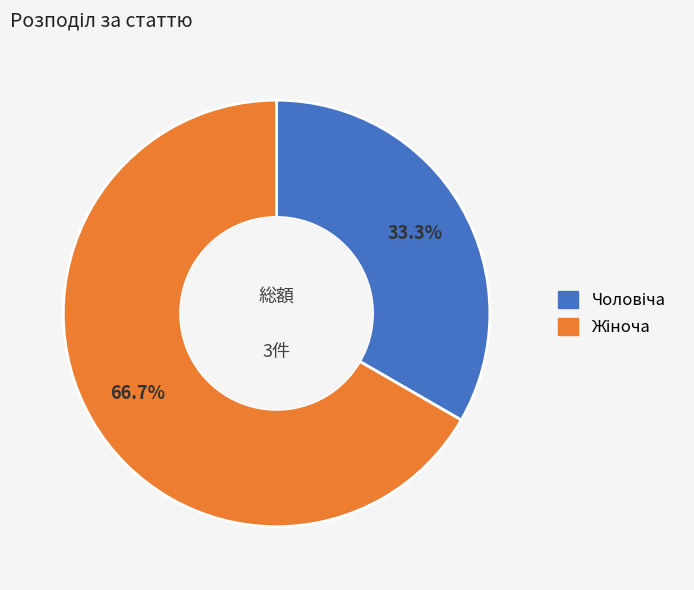

Combined, do Чоловіча and Жіноча account for over 50%?

Yes